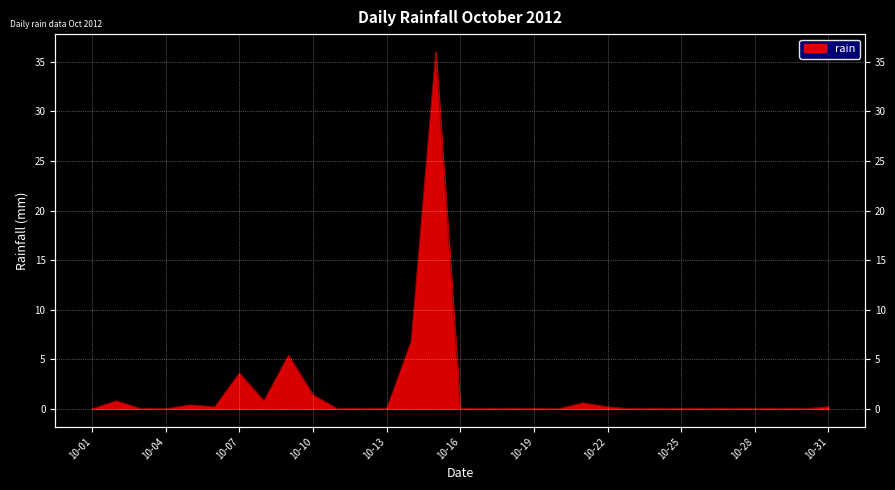

The chart shows a value of 21.3 at 2012-10-26. True or false?

False